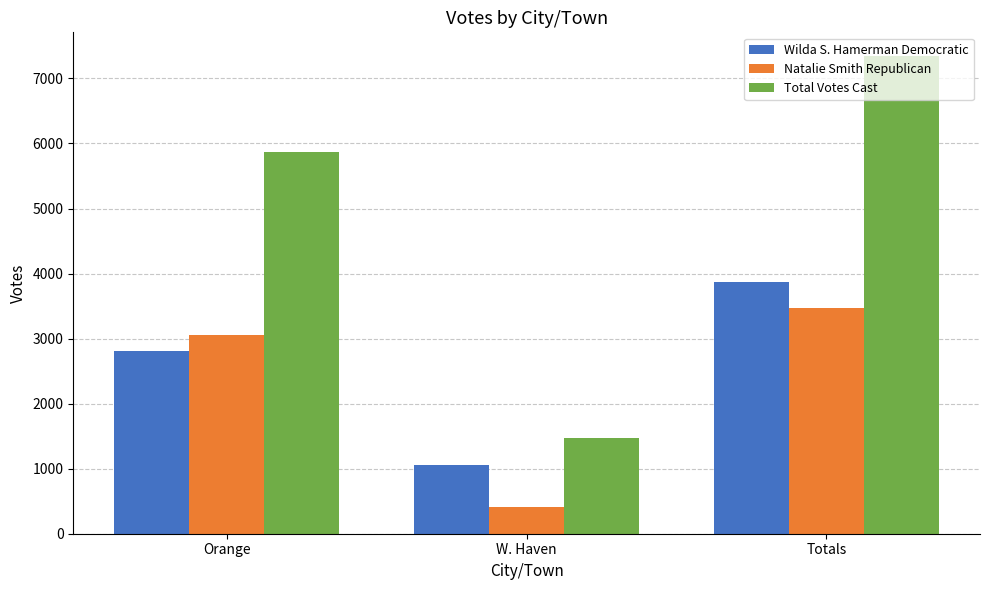

Reading right to left, extract all data points from this chart.

Wilda S. Hamerman Democratic: Totals=3871	W. Haven=1054	Orange=2817
Natalie Smith Republican: Totals=3471	W. Haven=417	Orange=3054
Total Votes Cast: Totals=7342	W. Haven=1471	Orange=5871